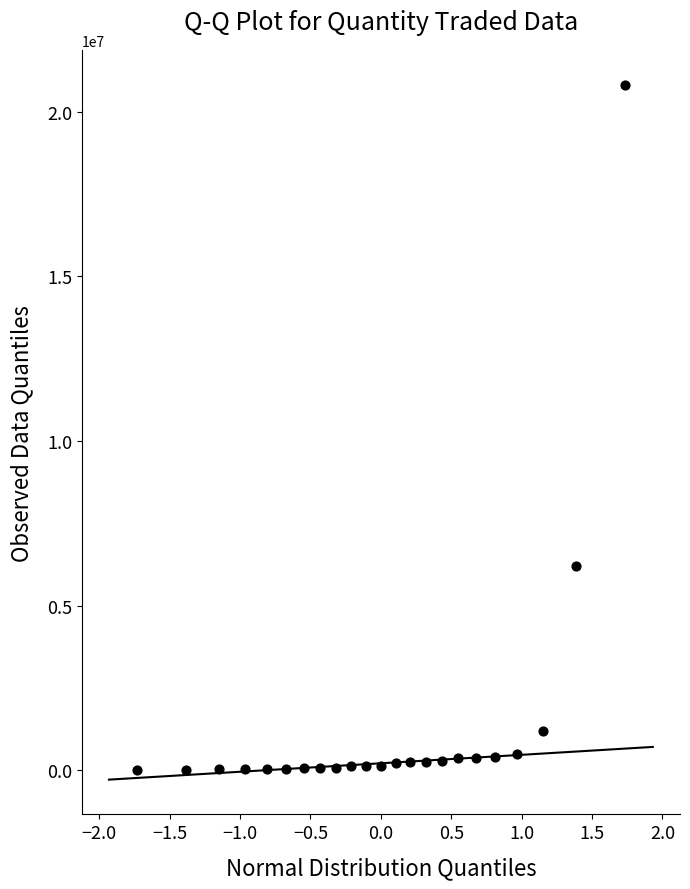

What Y value in the scatter plot is closest to 10412746?

6193393.9